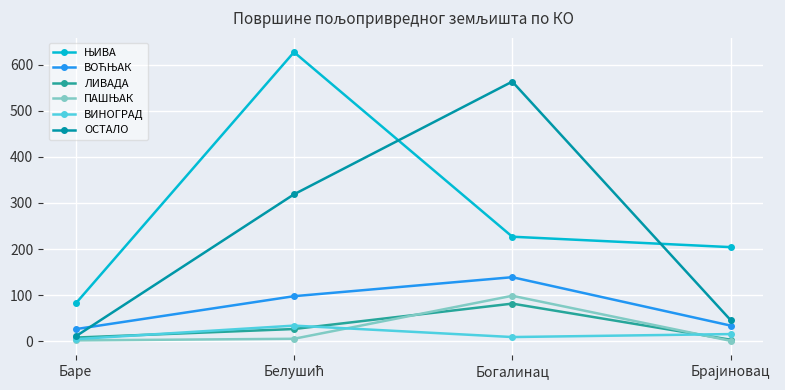

At which category does ЛИВАДА reach its first local peak?

Богалинац